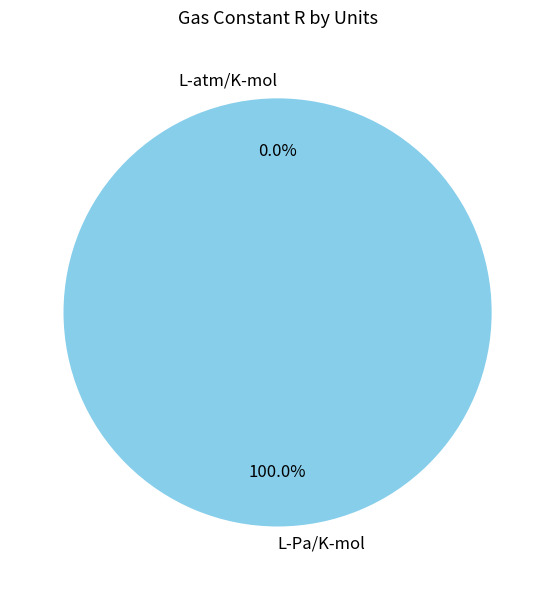

What is the largest slice in the pie chart?

L-Pa/K-mol